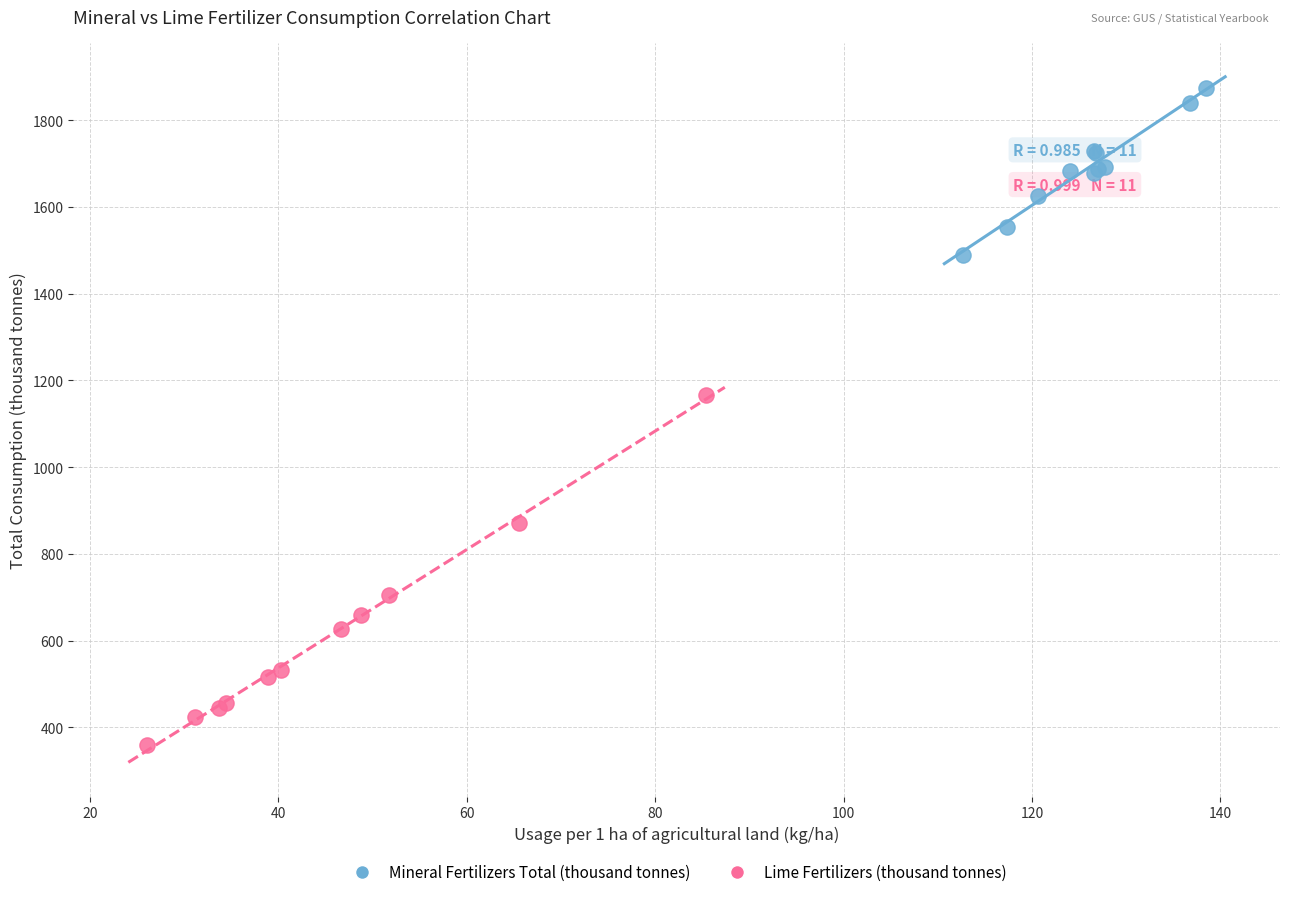

Which series has the widest spread of Y values?

Lime Fertilizers (thousand tonnes)